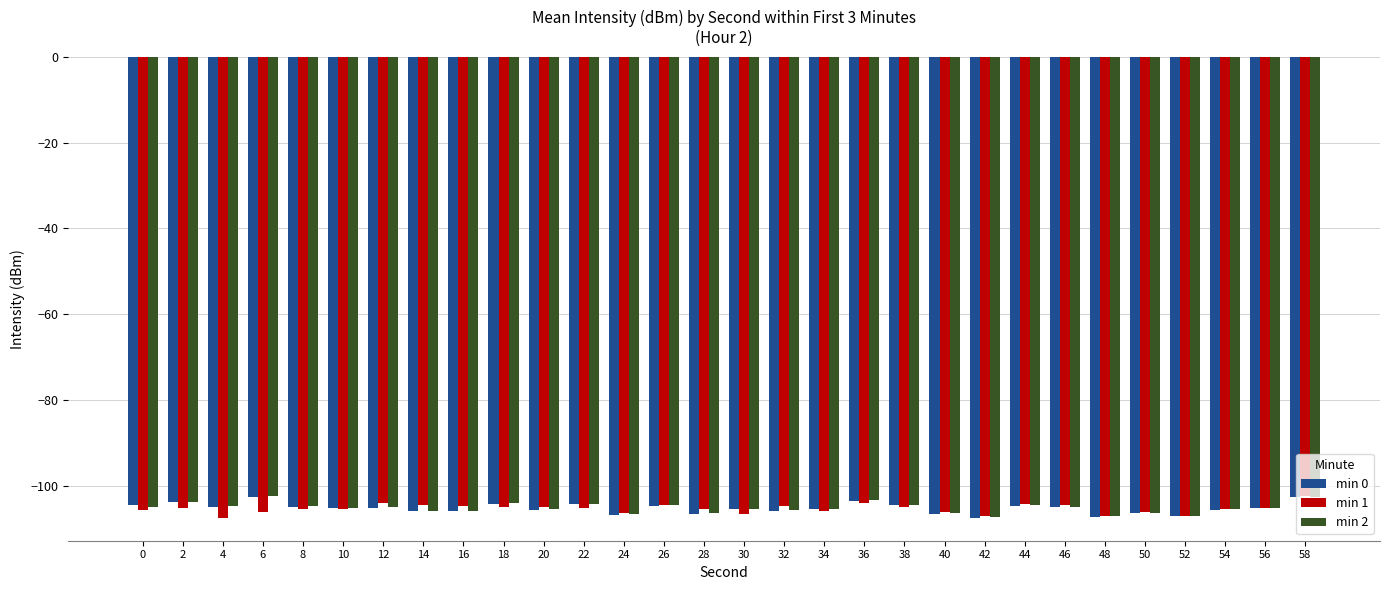

Rank the series by their average value, from lowest to highest.

min 1, min 0, min 2